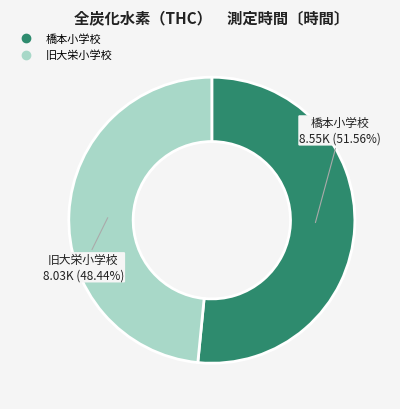

Which category has the biggest portion of the pie?

橋本小学校